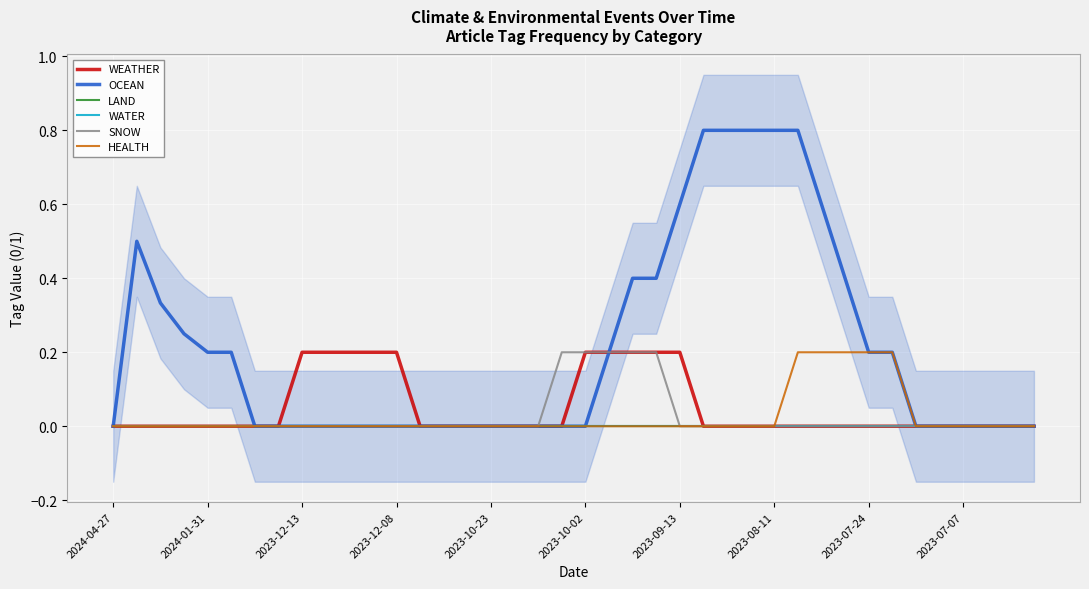

What is the maximum value shown in the chart?

0.8